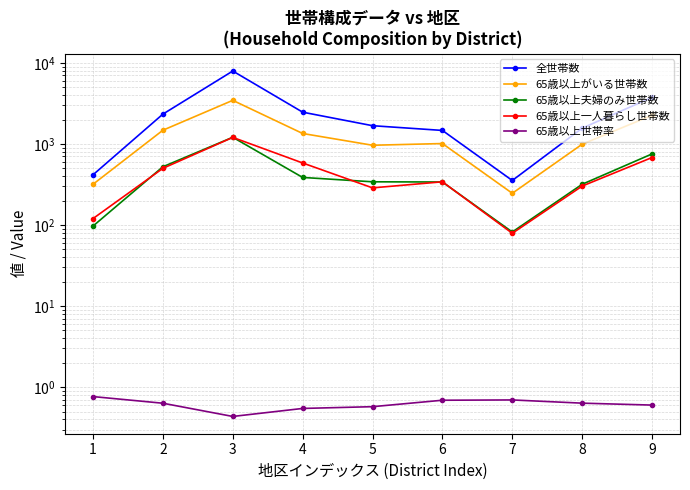

Is this an area chart (filled region under the line)?

No